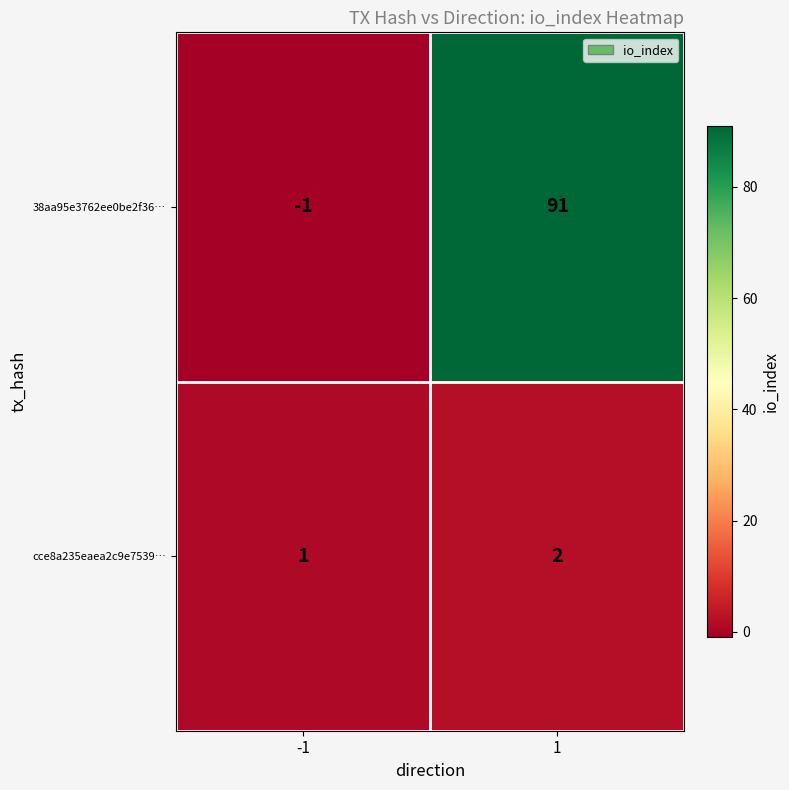

Reading left to right, what are all the values shown in this chart?

38aa95e3762ee0be2f36…: -1=-1	1=91
cce8a235eaea2c9e7539…: -1=1	1=2